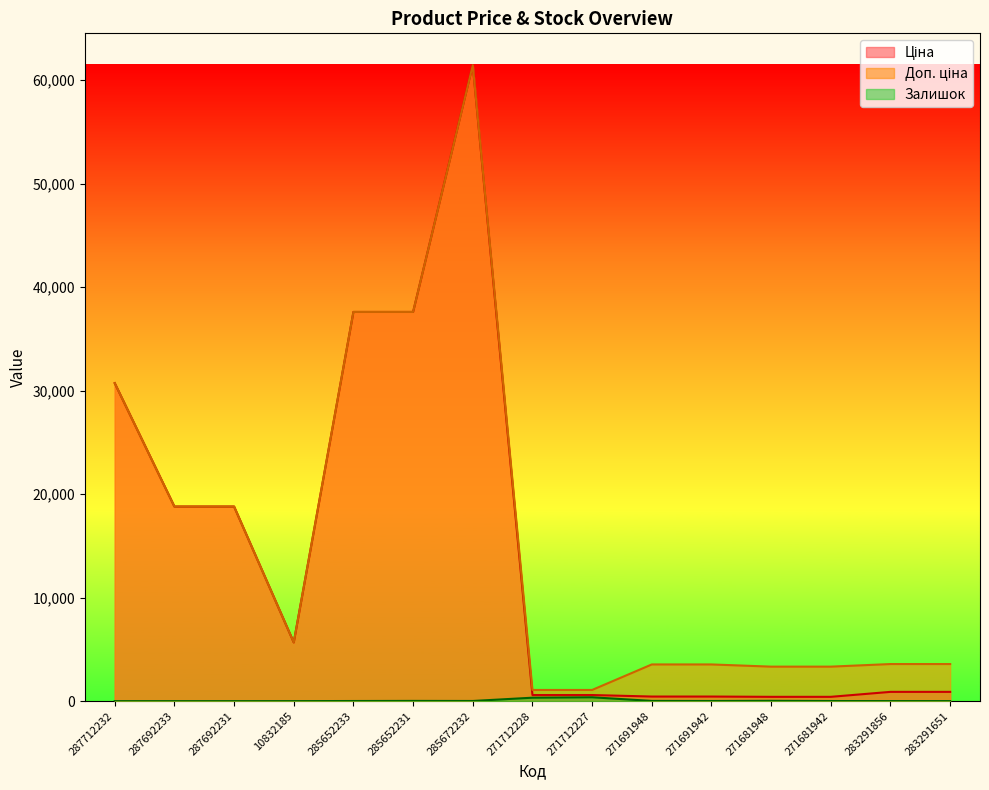

What is the label of the 2nd point from the left?

287692233